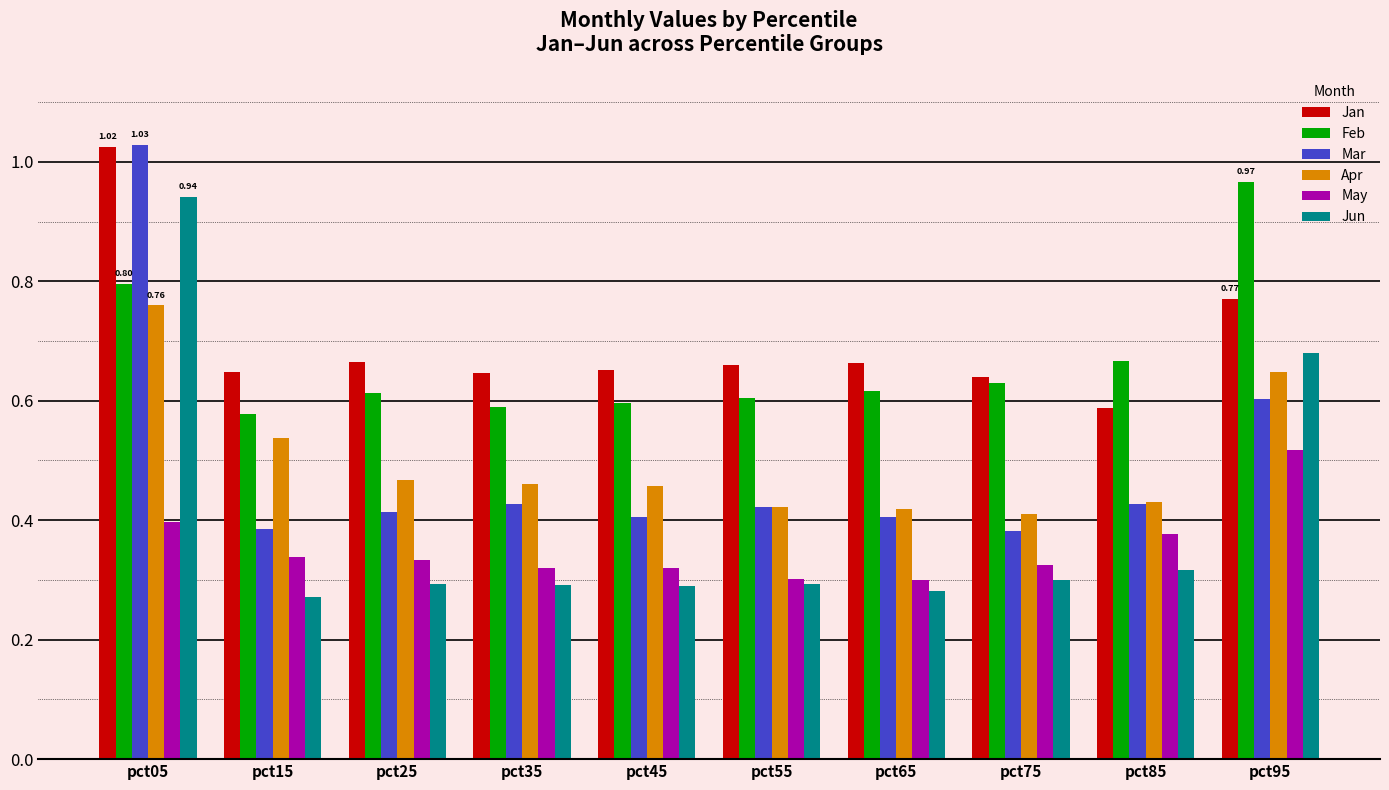

Which series has the widest spread of values?

Jun